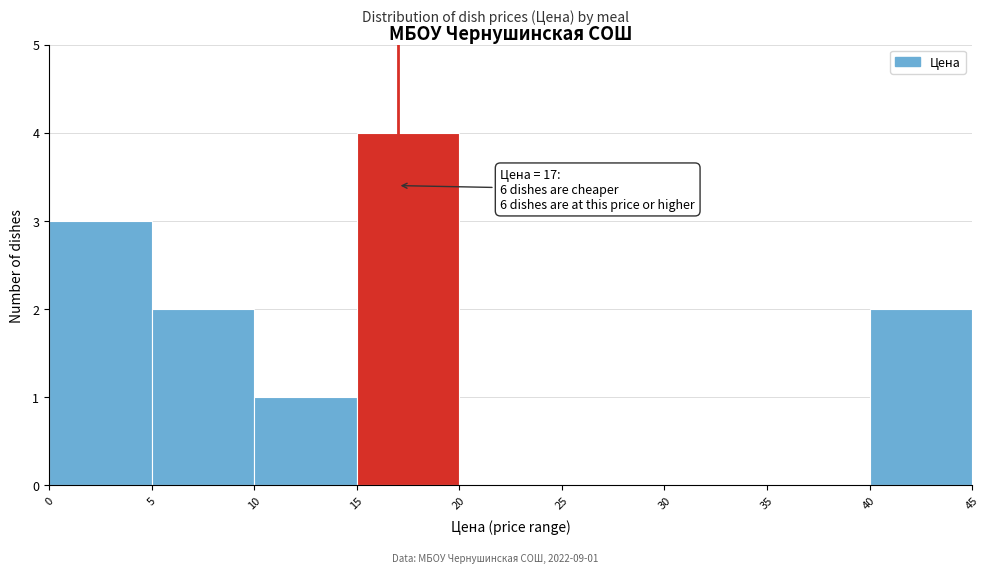

Which range on the x-axis has the tallest bar?

15 to 20